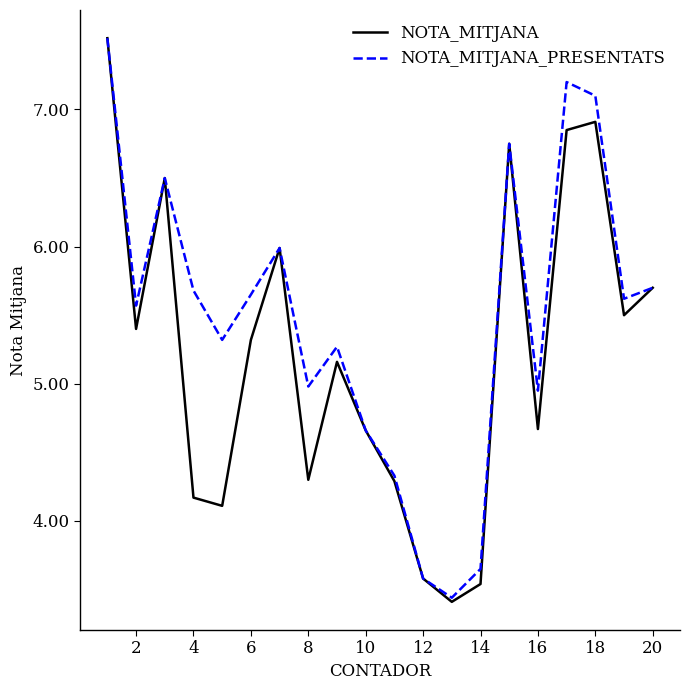

Which series has the largest range (max minus min)?

NOTA_MITJANA